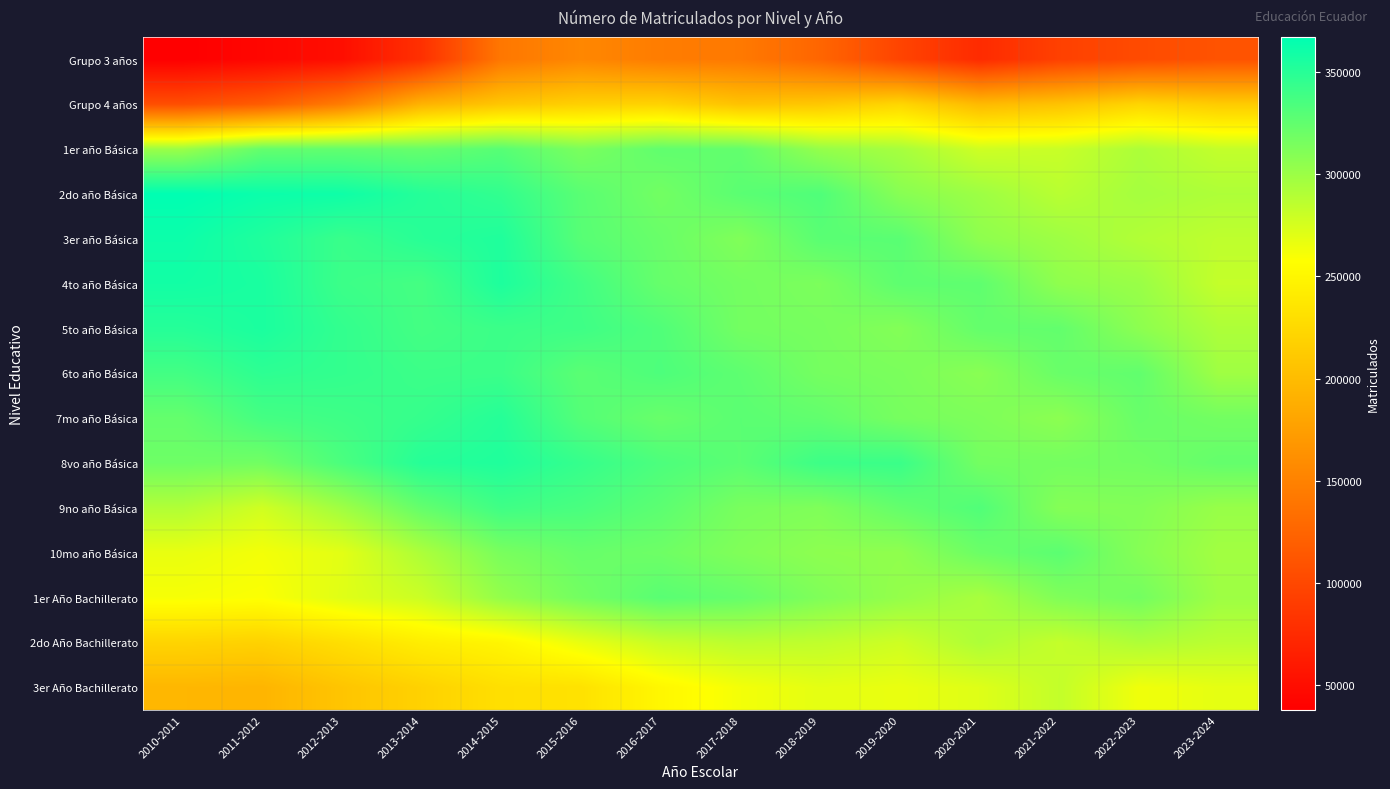

How many categories are shown in the chart?

14